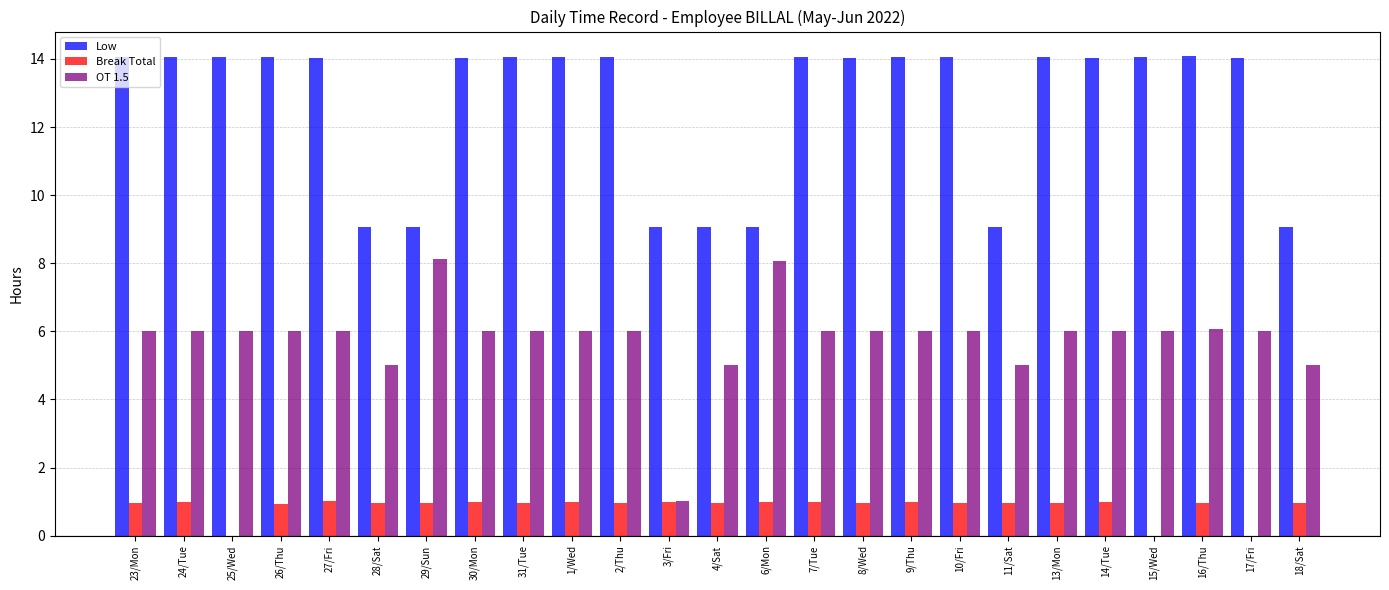

Which series has the largest total across all categories?

Low